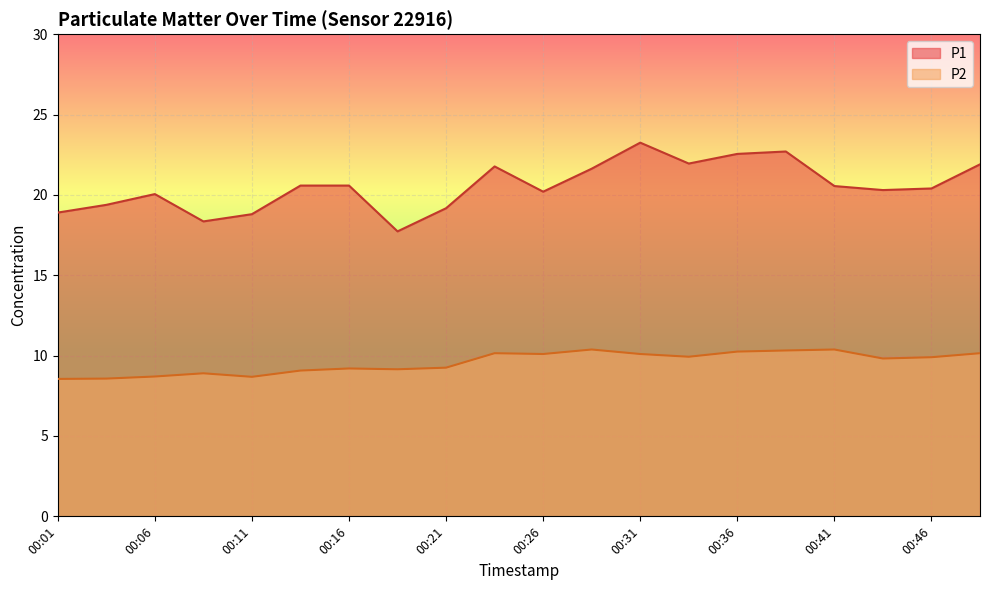

What is the difference between the maximum and minimum values in the P1 series?

5.5